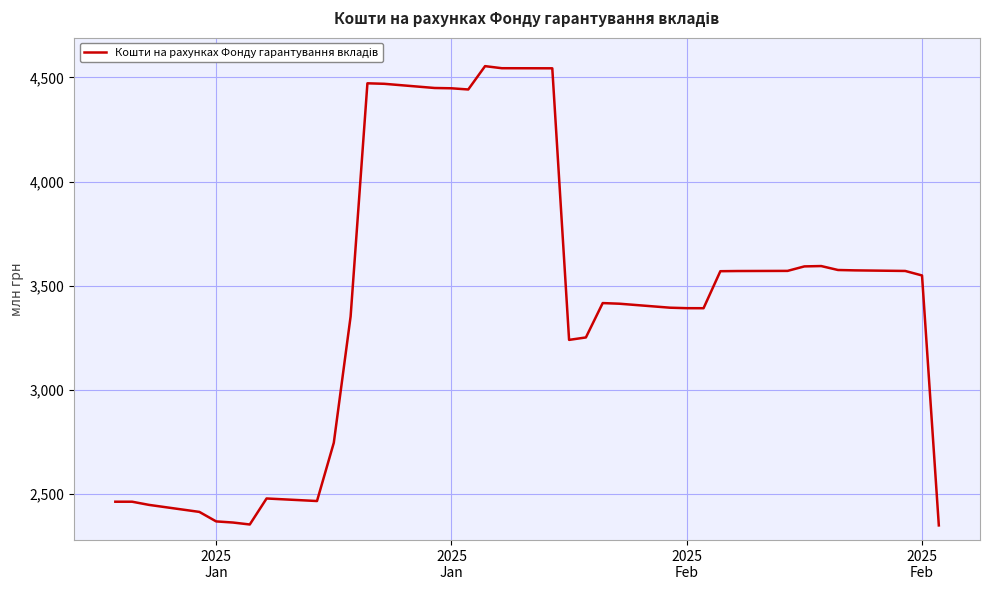

What is the smallest value displayed?

2349.0